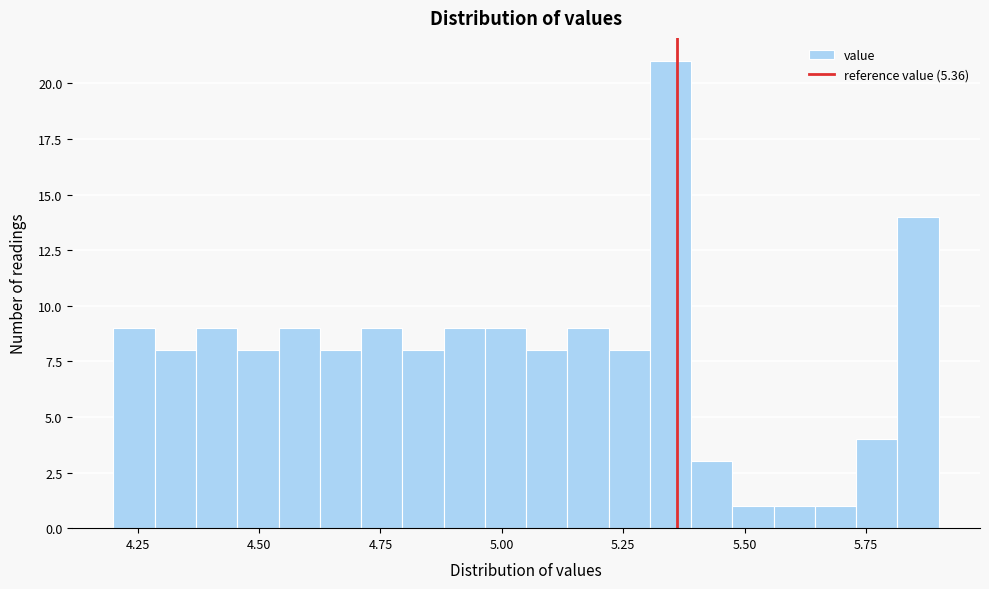

Read against the x-axis, roughly where is the centre of the tallest bar?

5.35